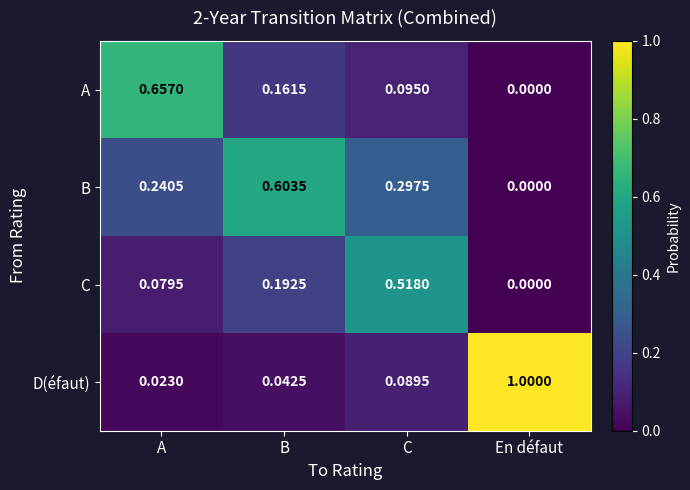

What is the total value across all series at En défaut?

1.0